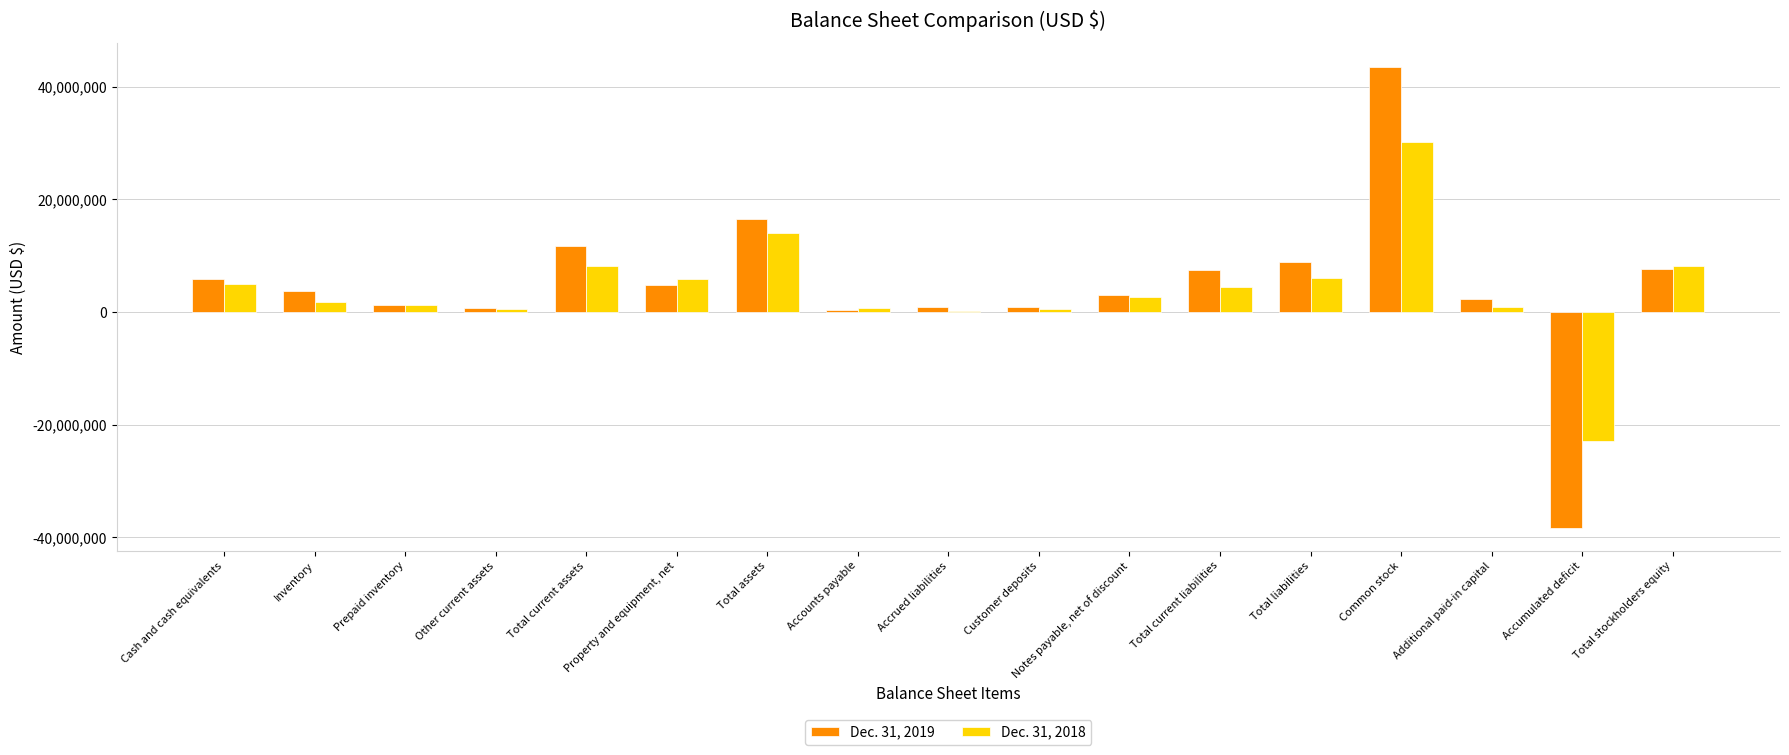

True or false: Dec. 31, 2018 has a value of 3001208 at Property and equipment, net.

False